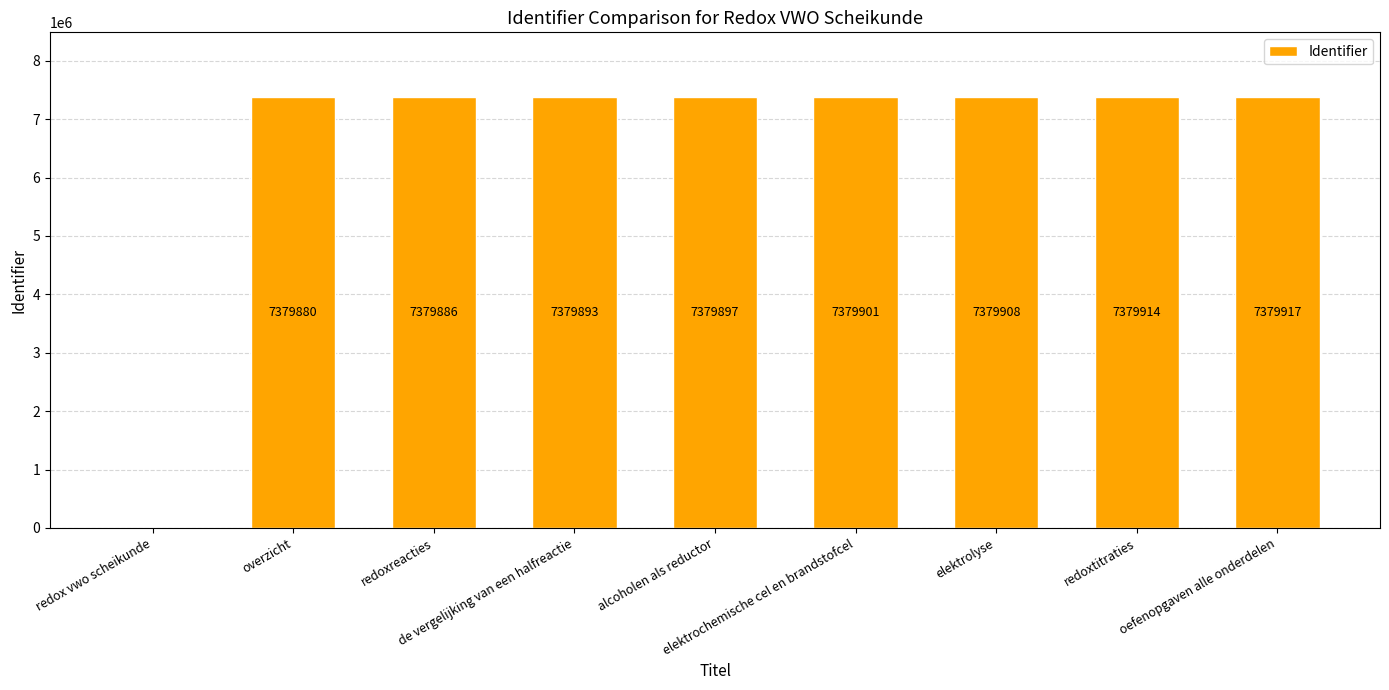

True or false: the data shows 7379886 at redoxreacties.

True